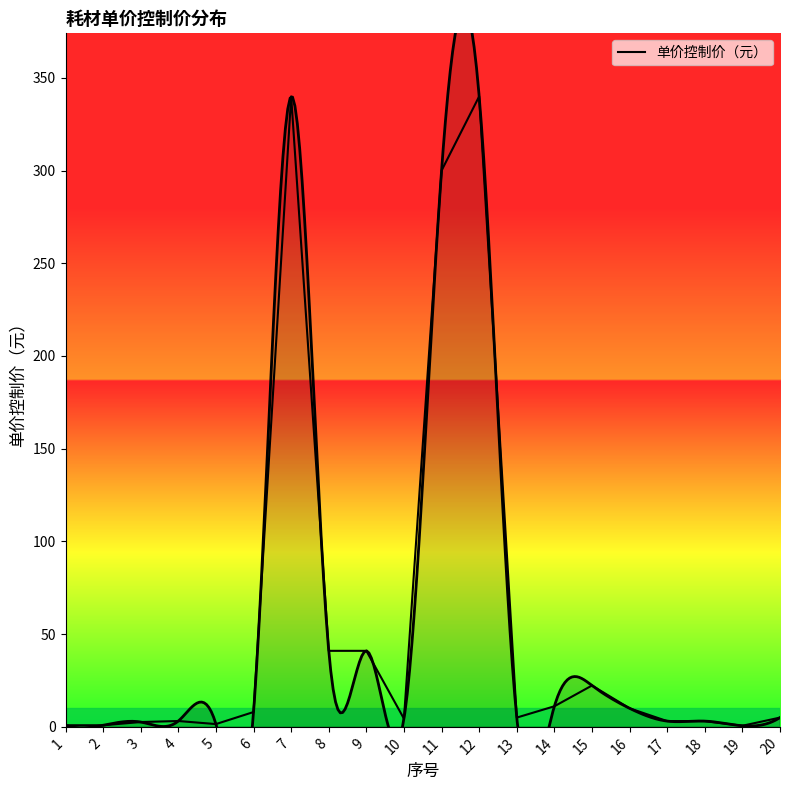

What is the change in value from 15 to 18?

-19.2